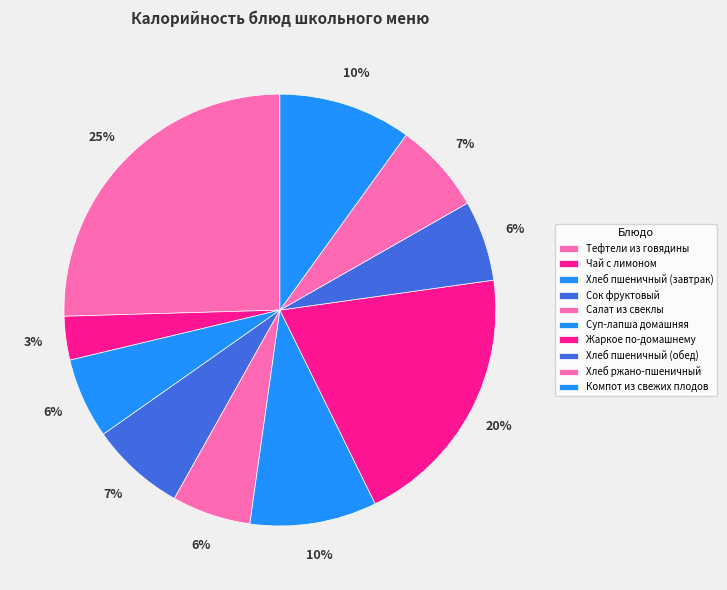

Count the number of slices in the pie.

10